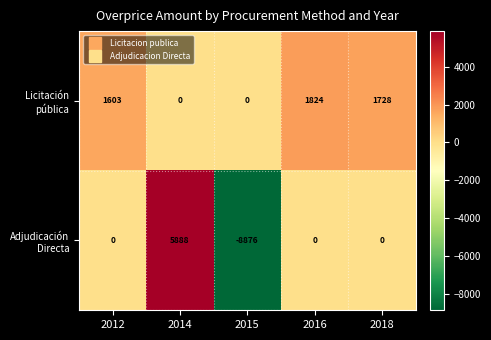

What is the minimum value shown in the chart?

-8876